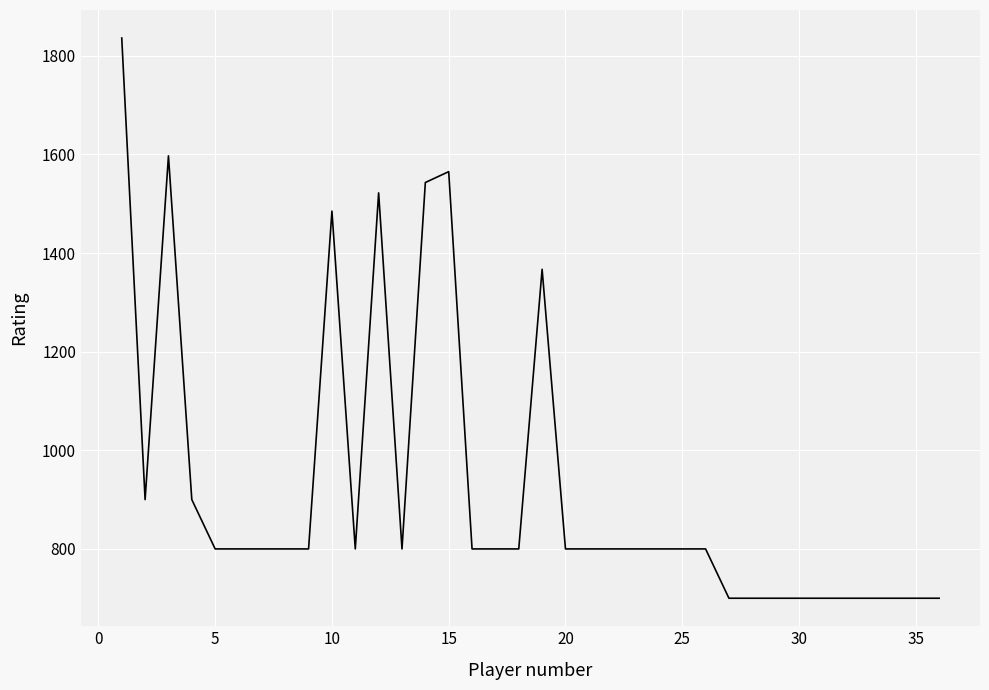

What is the difference between the maximum and minimum values?

1136